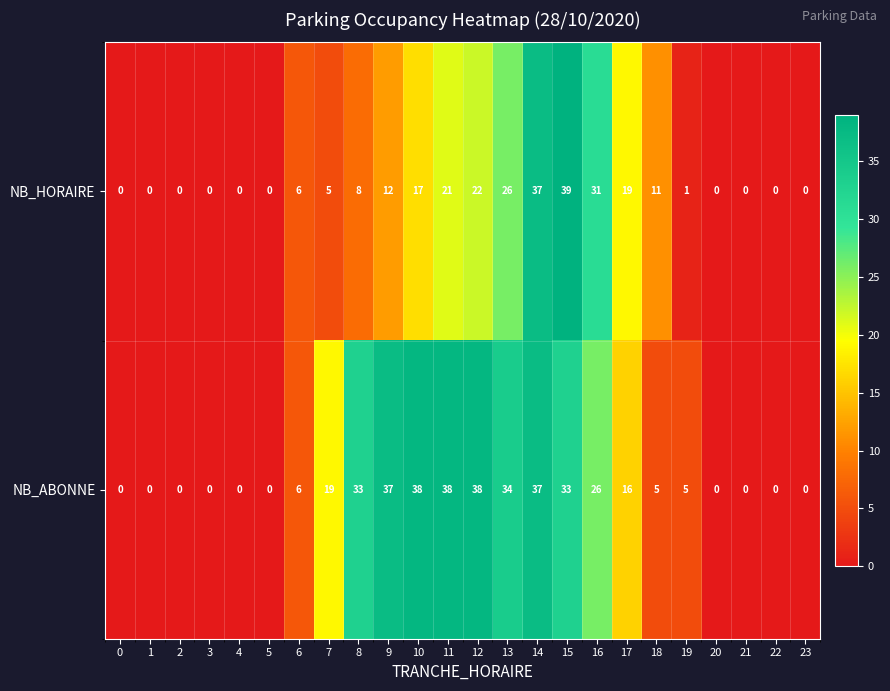

List the series in order of their overall mean, highest first.

NB_ABONNE, NB_HORAIRE